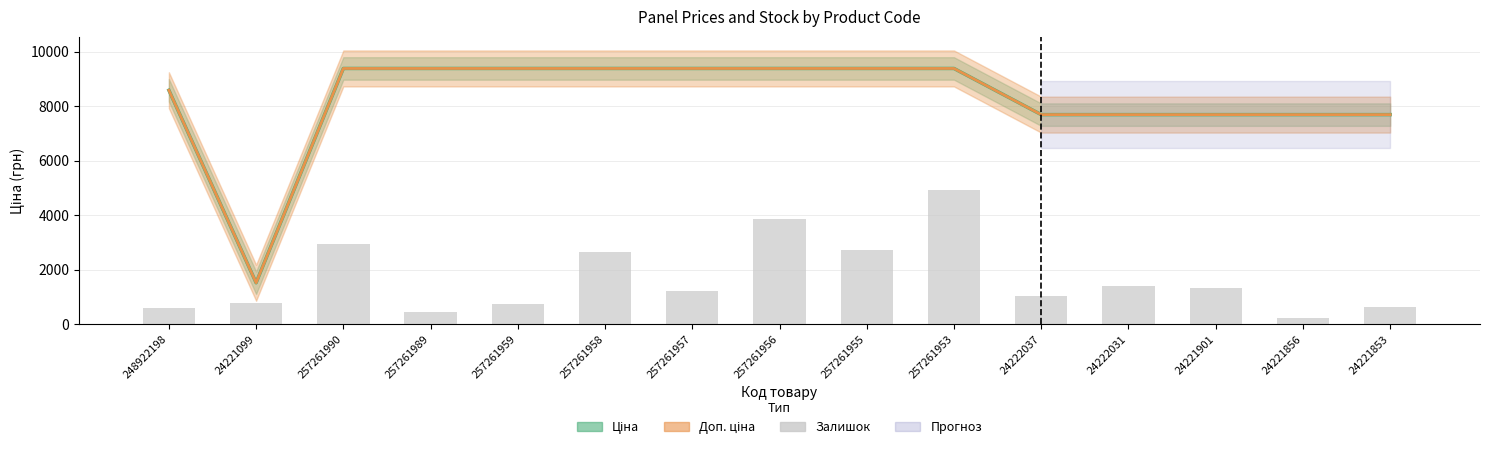

What position from the left is 24222037?

11